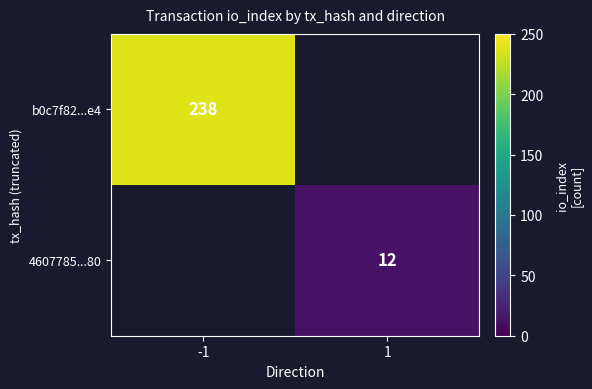

The 4607785...80 series shows 12 at 1. True or false?

True